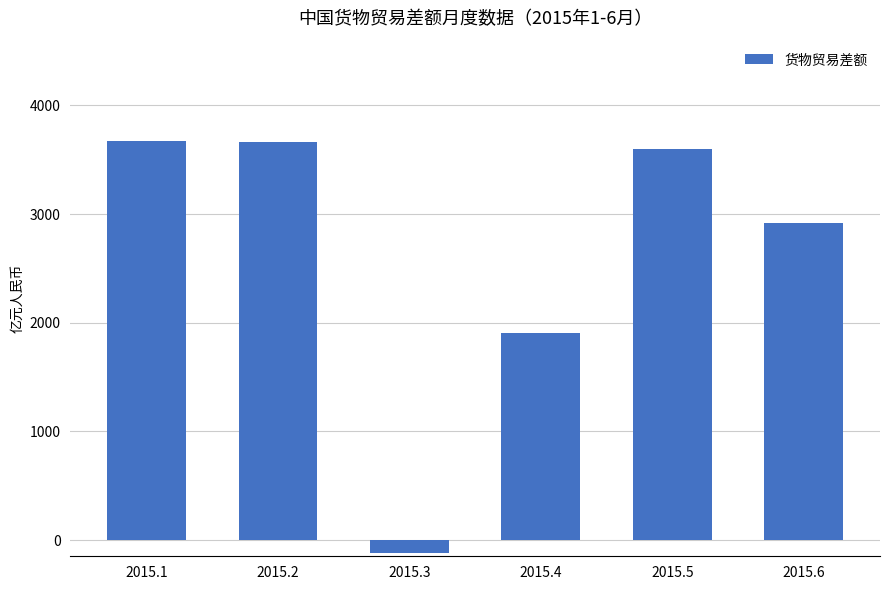

The value at 2015.1 is 3676.4. True or false?

True